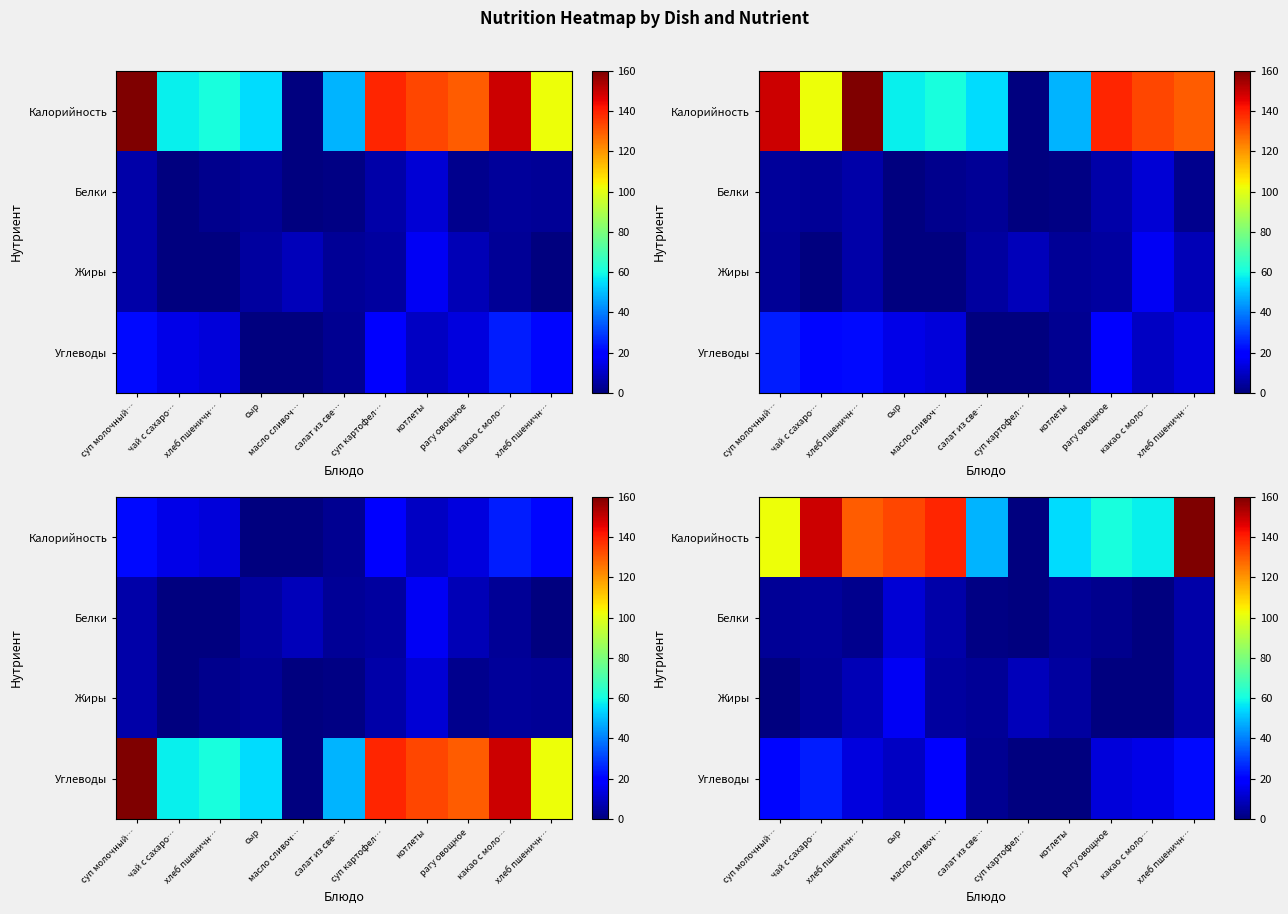

What is the sum of the Калорийность values at сыр and хлеб пшеничн…?

262.9